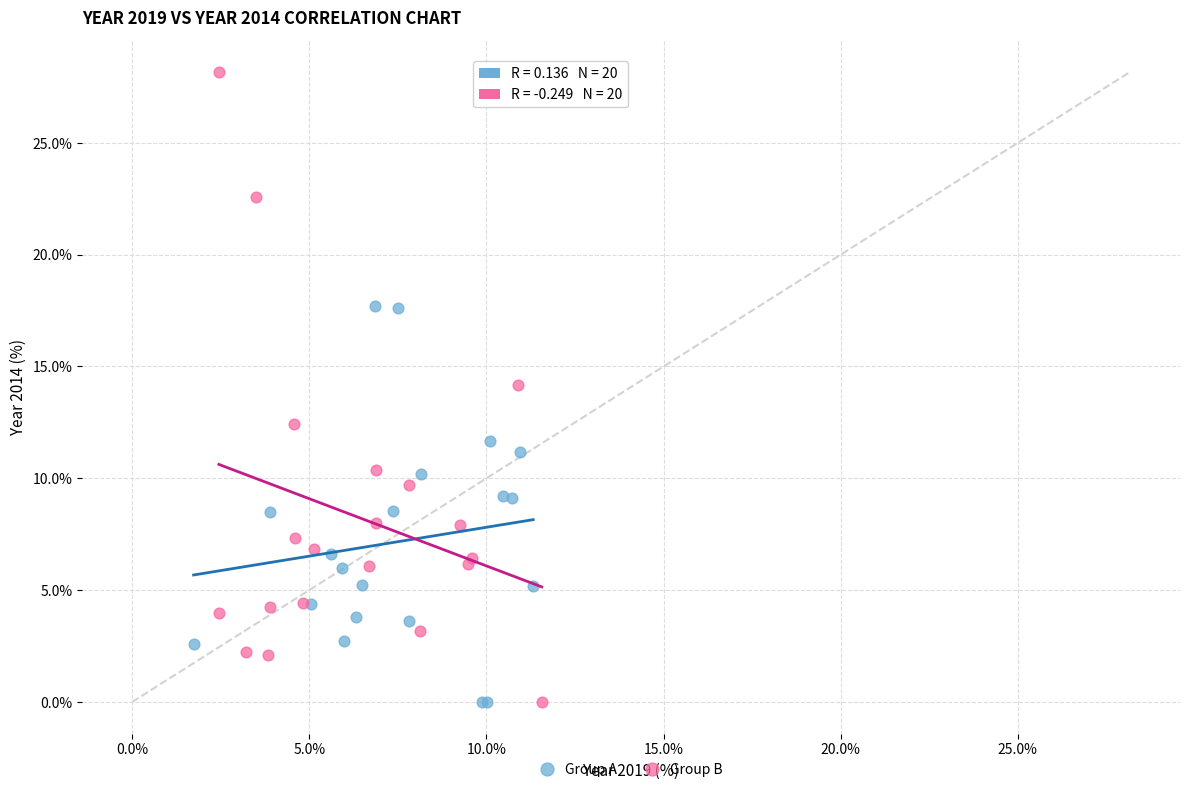

Which series contains the highest Y value?

Group B